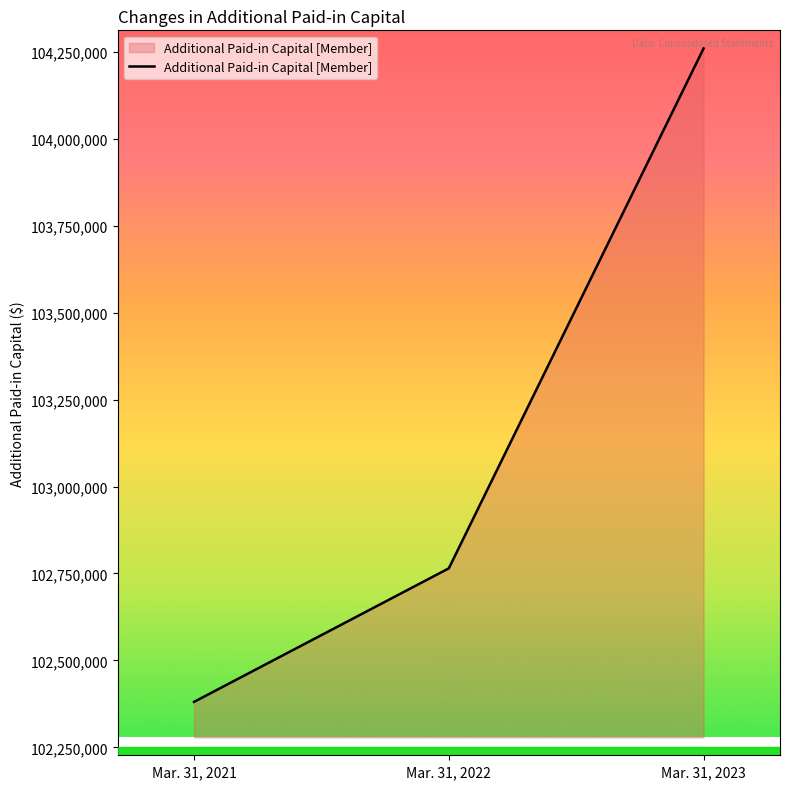

Is it true that the value at Mar. 31, 2021 is 69165547?

False